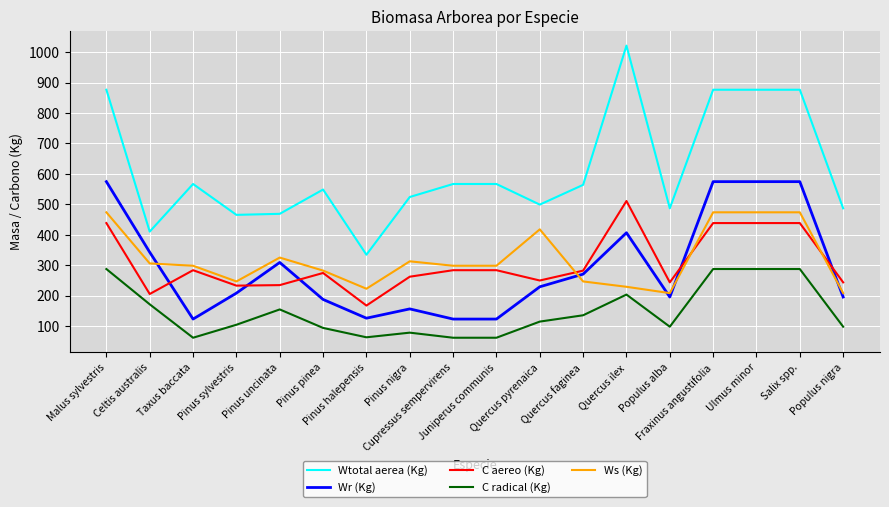

At Taxus baccata, list the series in order from smallest to largest.

C radical (Kg), Wr (Kg), C aereo (Kg), Ws (Kg), Wtotal aerea (Kg)